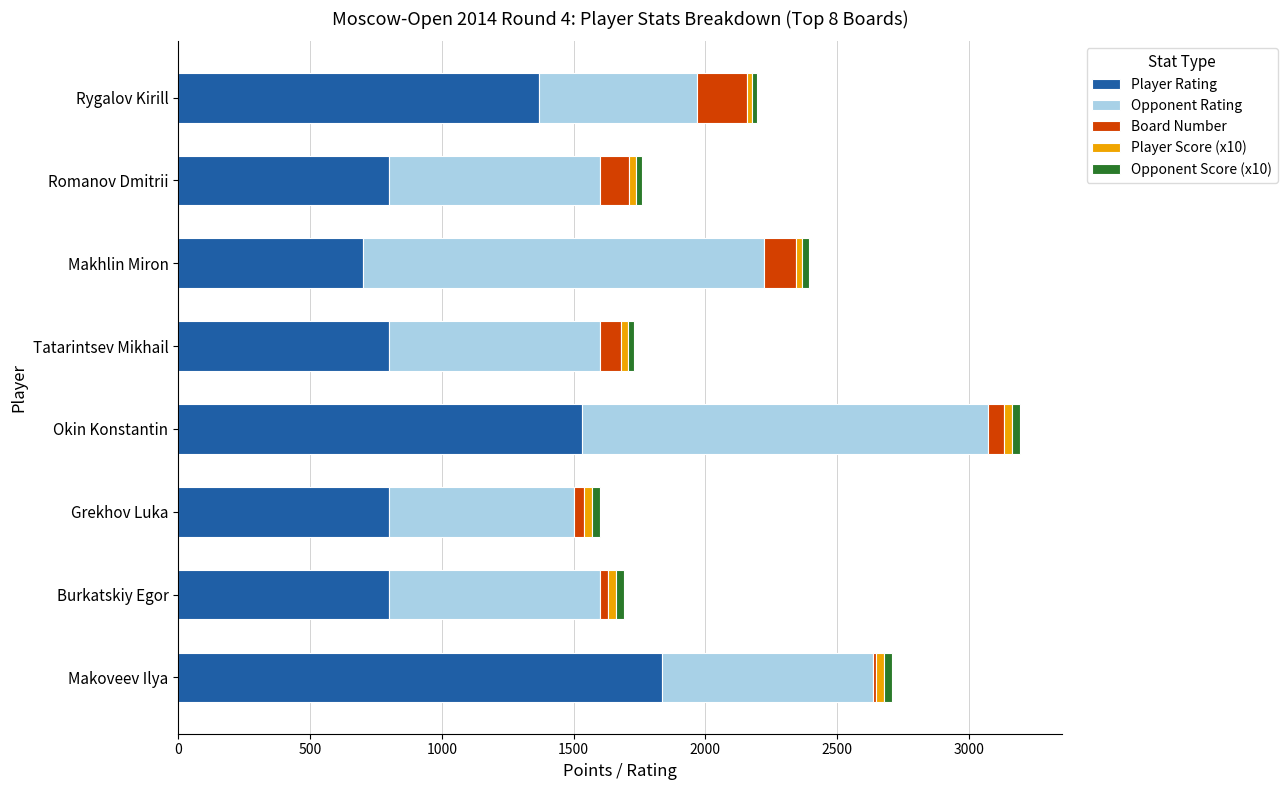

Is it true that Player Rating equals 324 at Makhlin Miron?

False